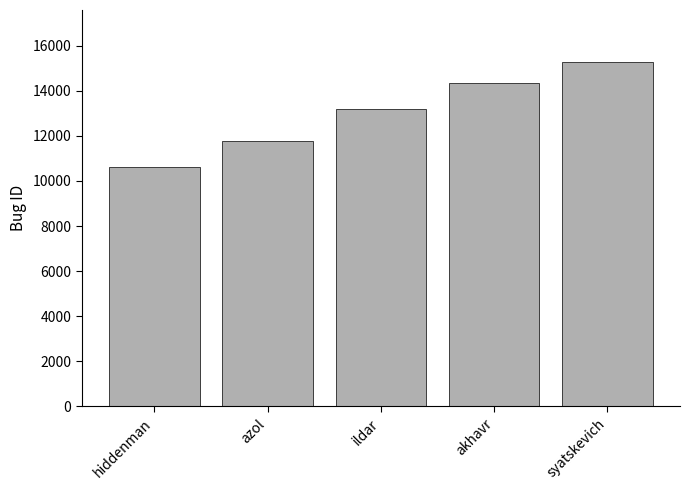

What is the value of the 3rd bar from the left?

13181